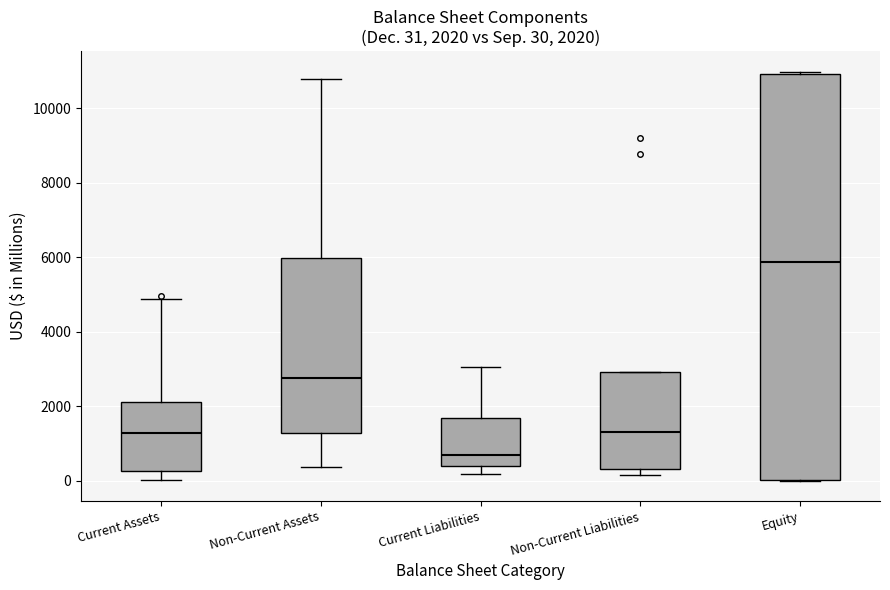

Which box has the highest median line?

Equity